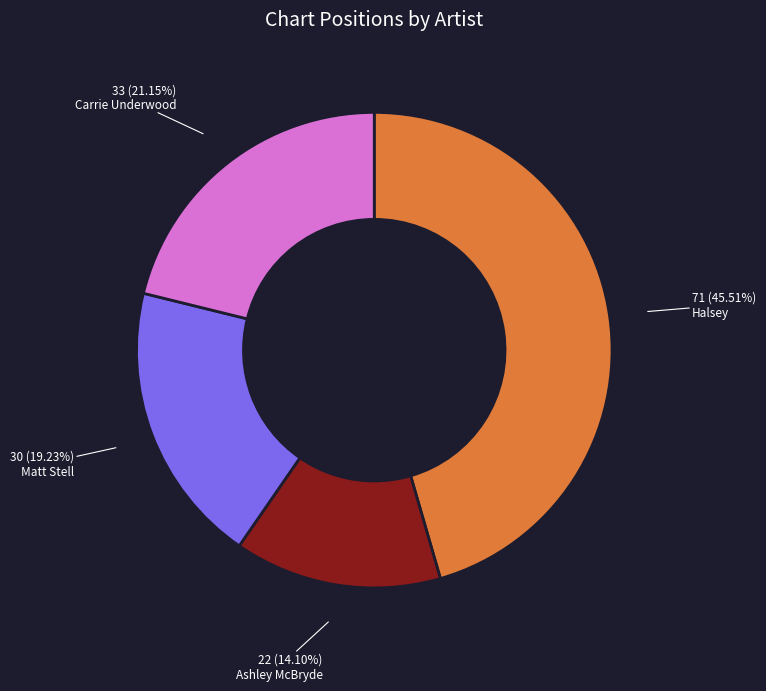

Does any single category account for the majority?

No